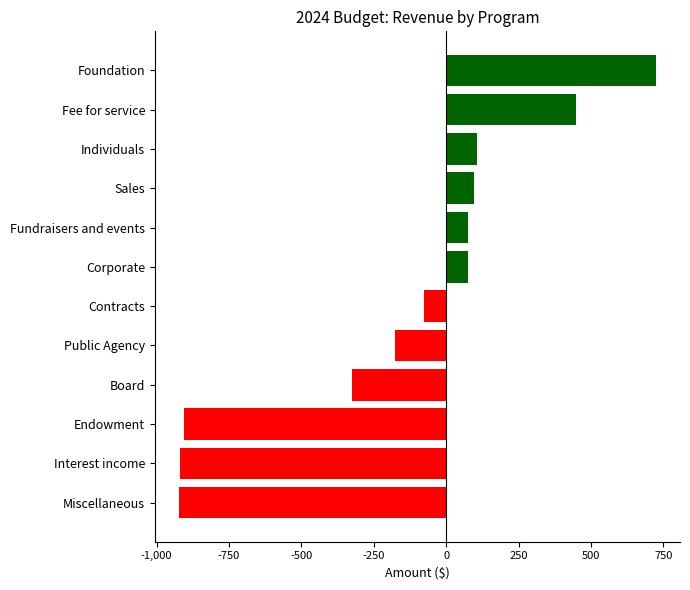

Read the value at Corporate.

75.0